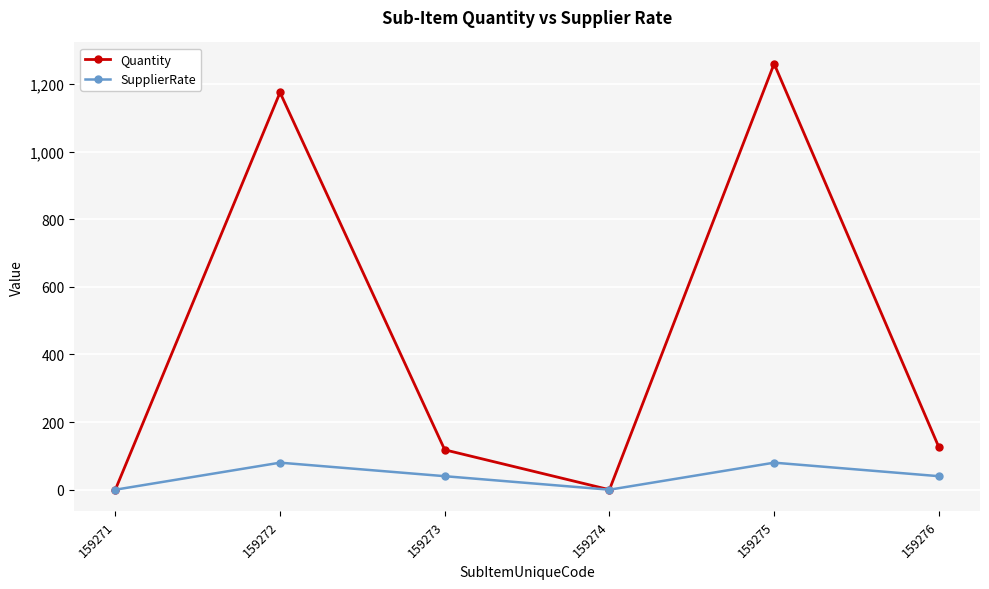

What is the sum of all SupplierRate values?

240